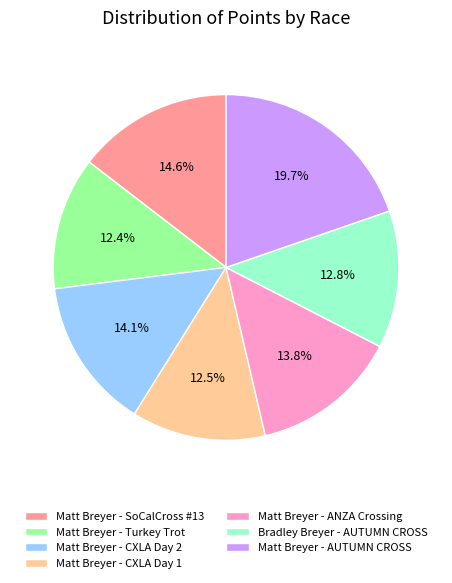

Count the number of slices in the pie.

7